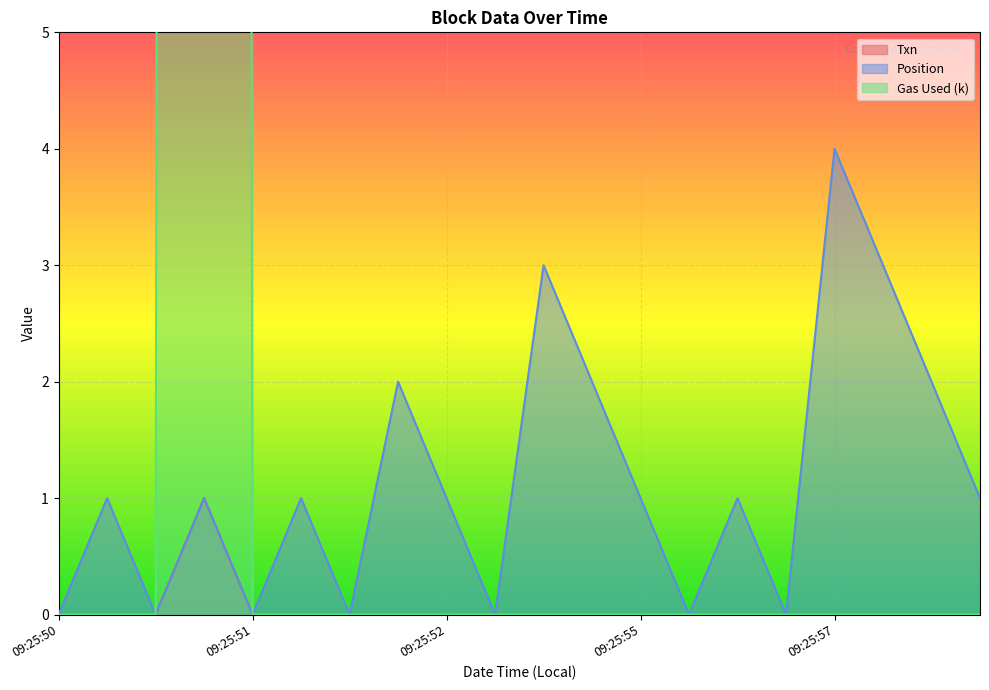

The value of Txn at 09:25:50 is 0. True or false?

True